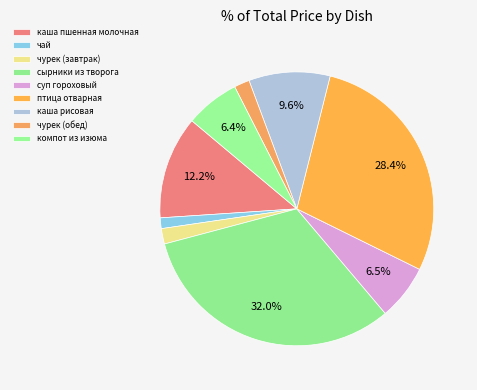

Is it true that компот из изюма is 15% of the pie?

False